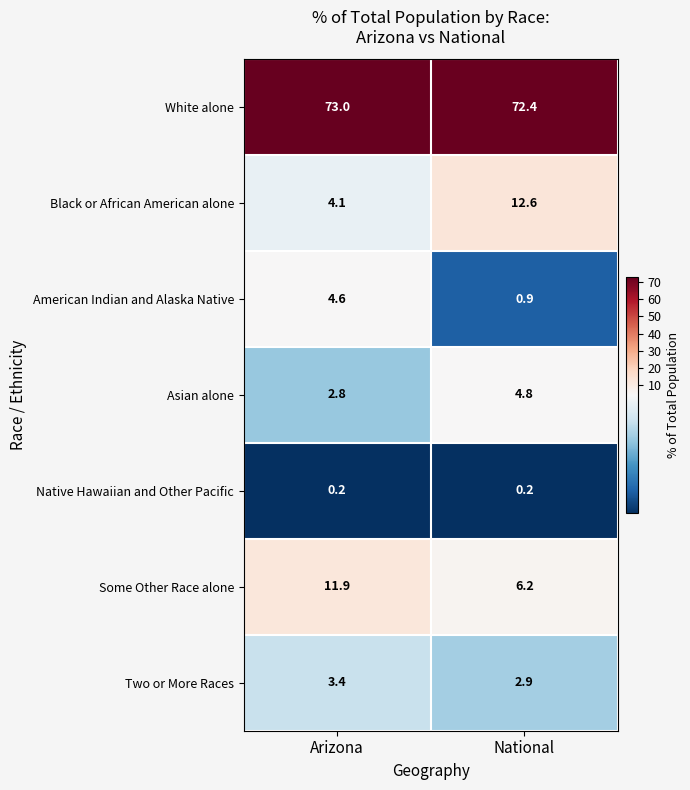

Which series has the largest range (max minus min)?

Black or African American alone